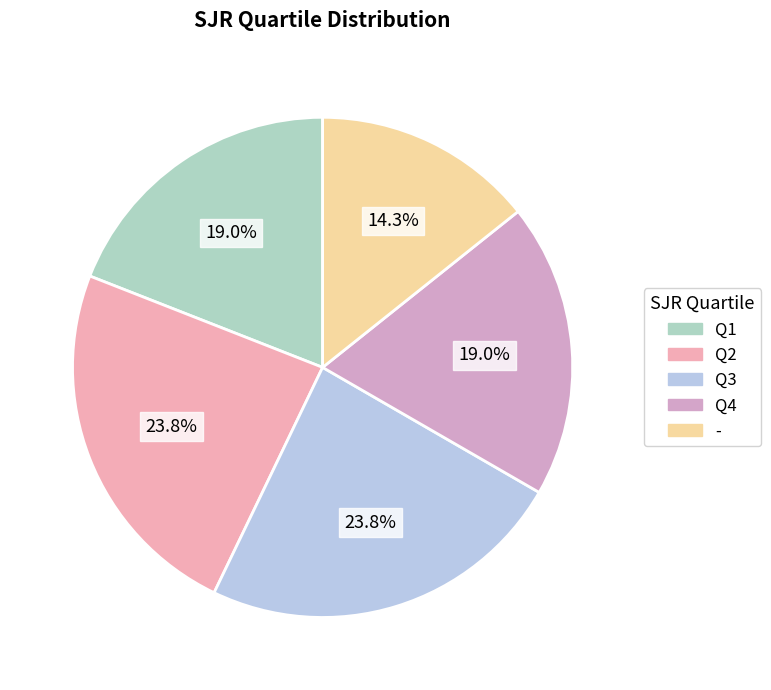

Does any single category account for the majority?

No